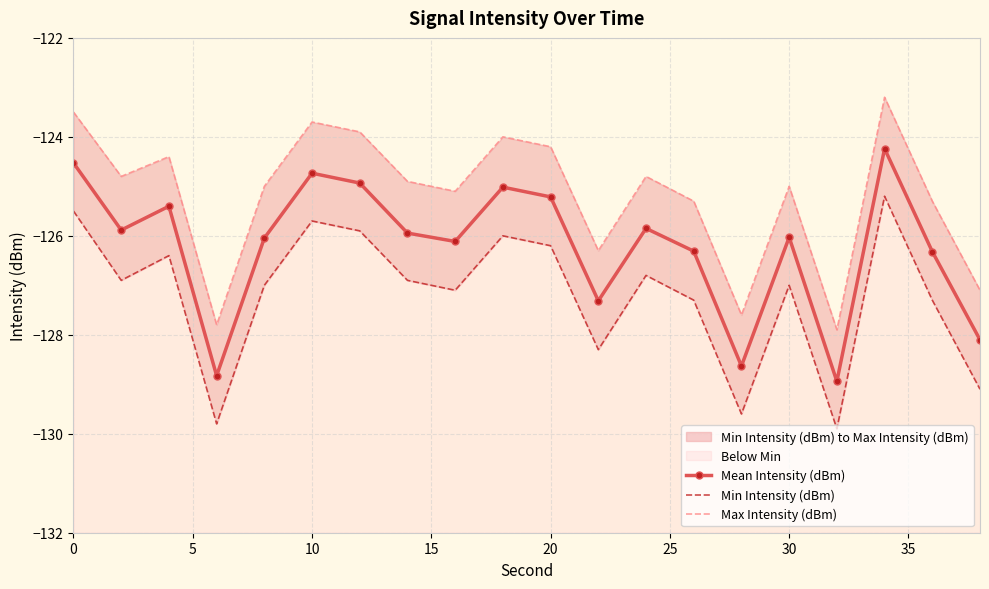

What is the difference between the maximum and minimum values in the Max Intensity (dBm) series?

4.7